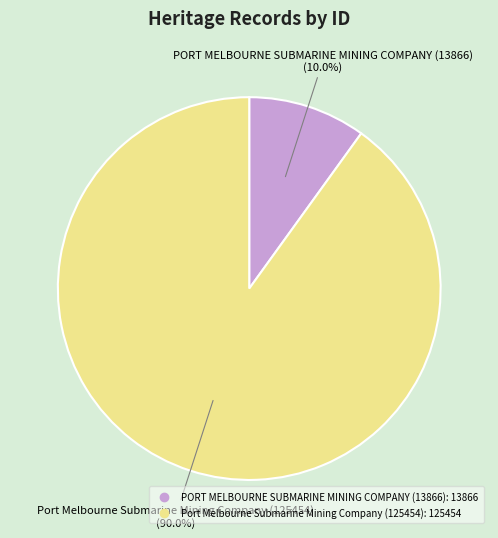

True or false: Port Melbourne Submarine Mining Company (125454) accounts for 90% of the total.

True